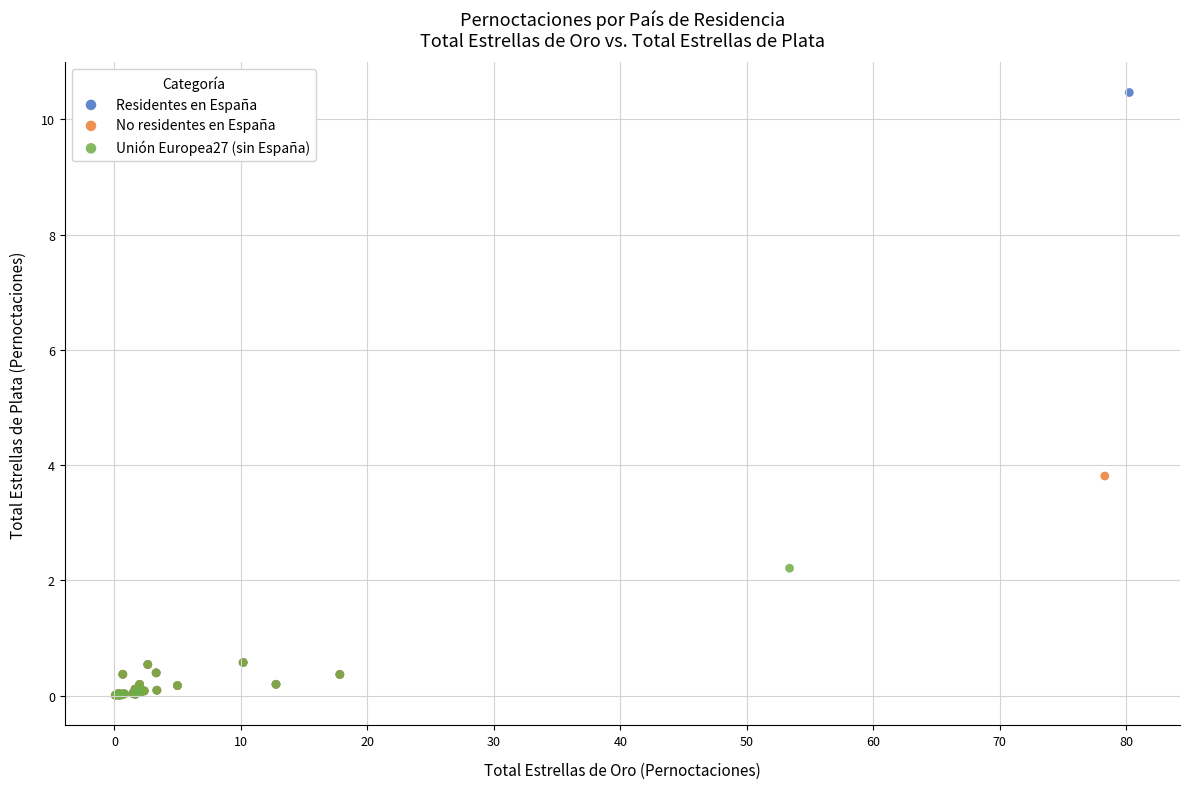

What are all the series names shown in the legend?

Residentes en España, No residentes en España, Unión Europea27 (sin España)